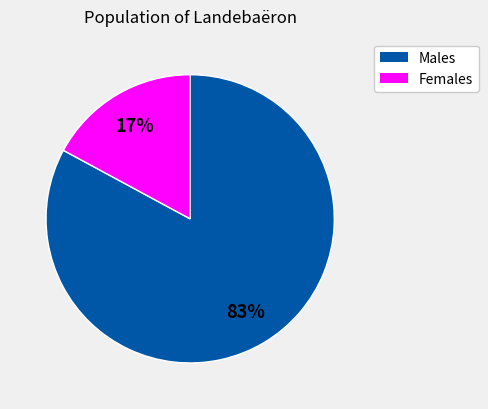

To the nearest percent, what is the difference between the largest and smallest slice percentages?

66%